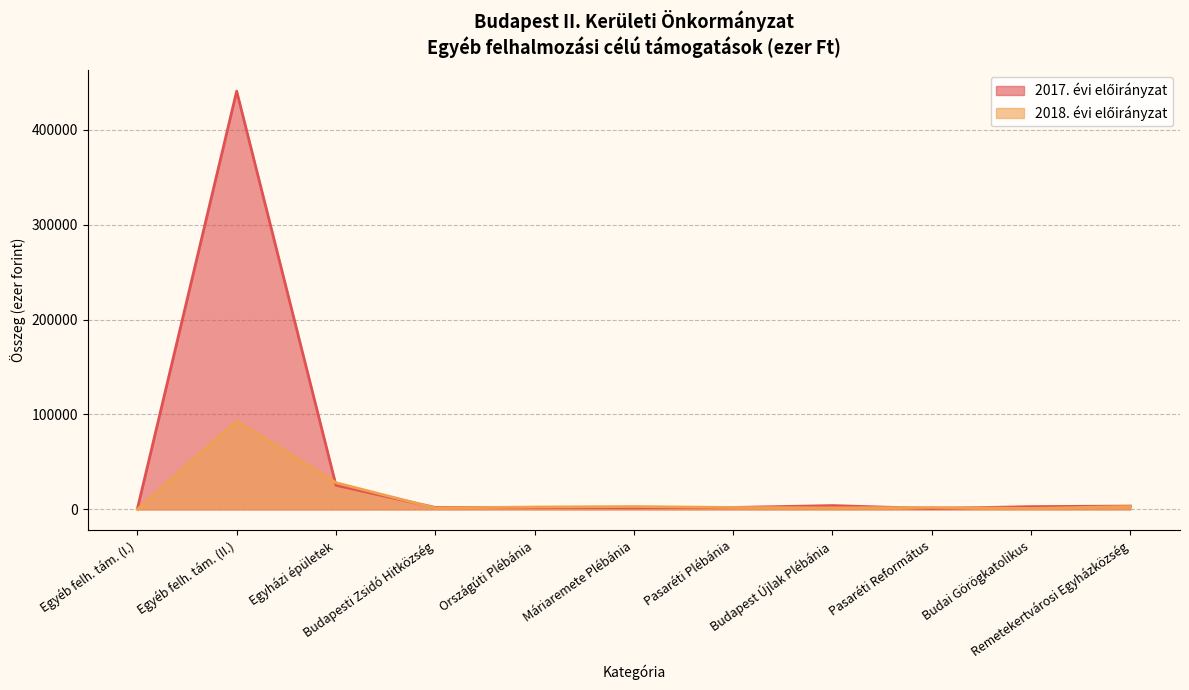

Which series ends up on top after the final intersection of 2017. évi előirányzat and 2018. évi előirányzat?

2017. évi előirányzat